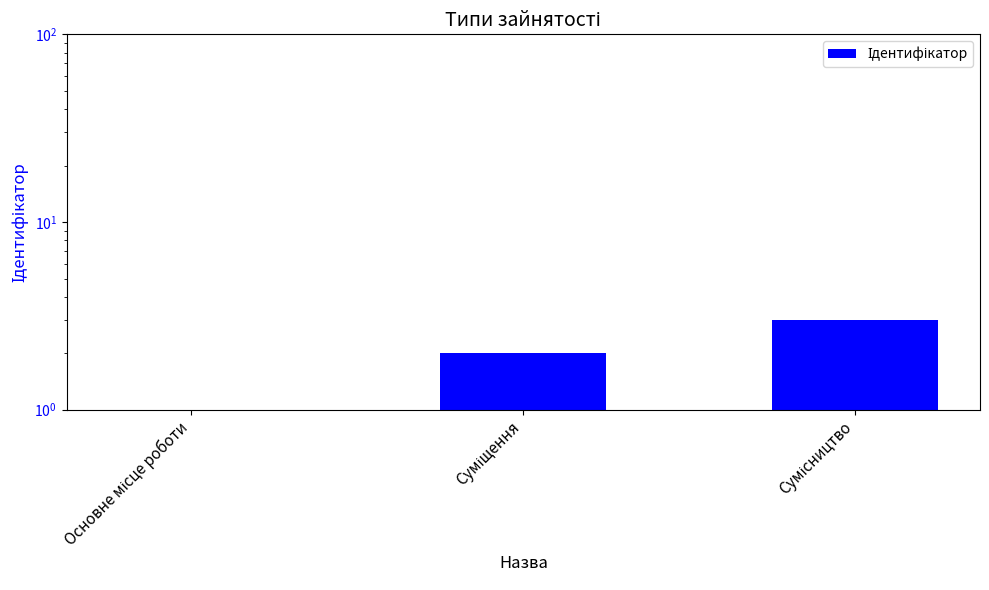

How many bars are there in total?

3